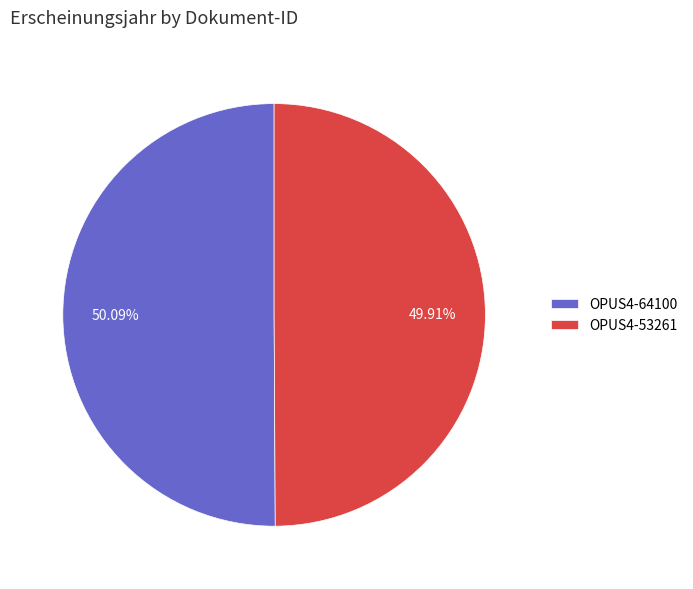

Approximately how many times larger is the value at OPUS4-64100 compared to OPUS4-53261?

1.0